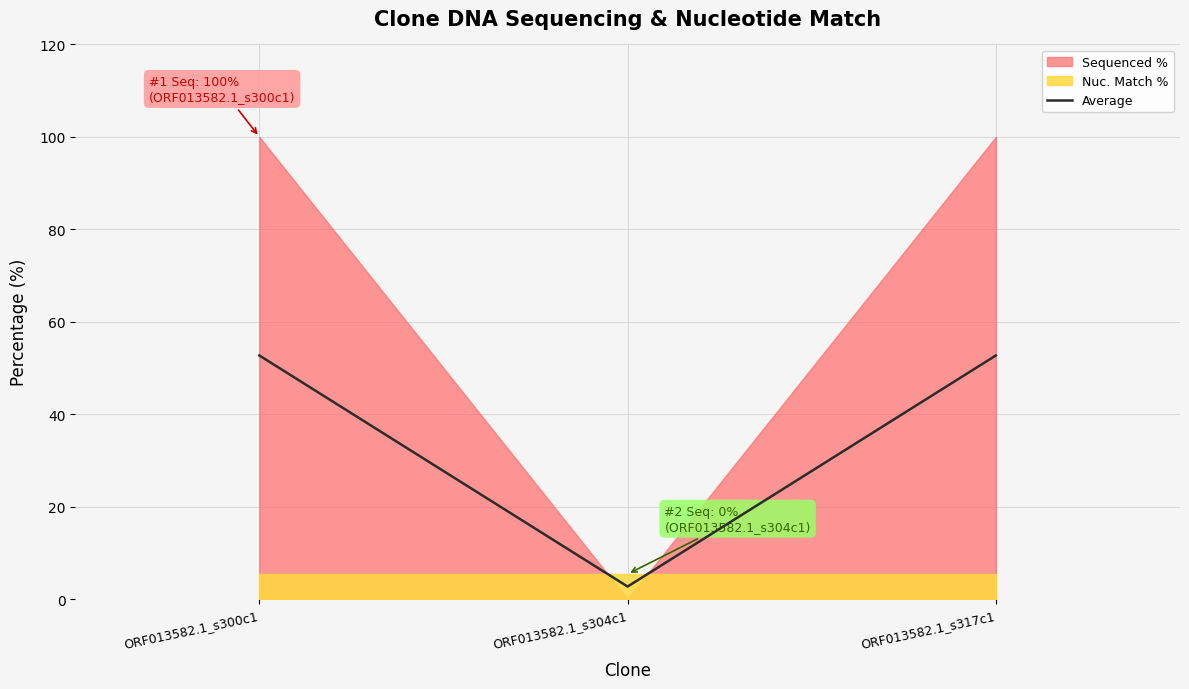

Approximately how many times larger is the value at ORF013582.1_s304c1 compared to ORF013582.1_s300c1?

0.1